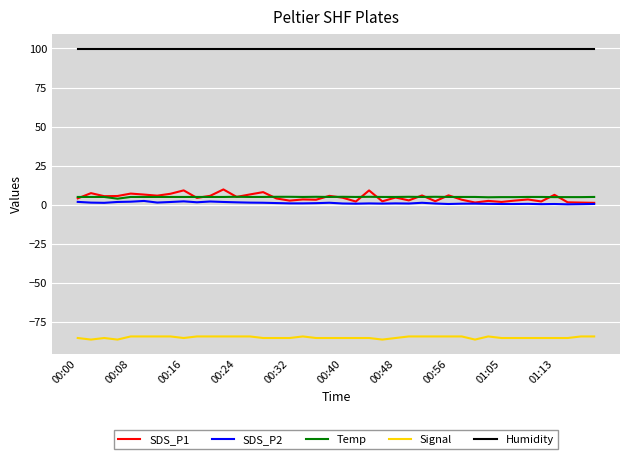

In SDS_P1, how many points are higher than both neighbors (excluding endpoints)?

14